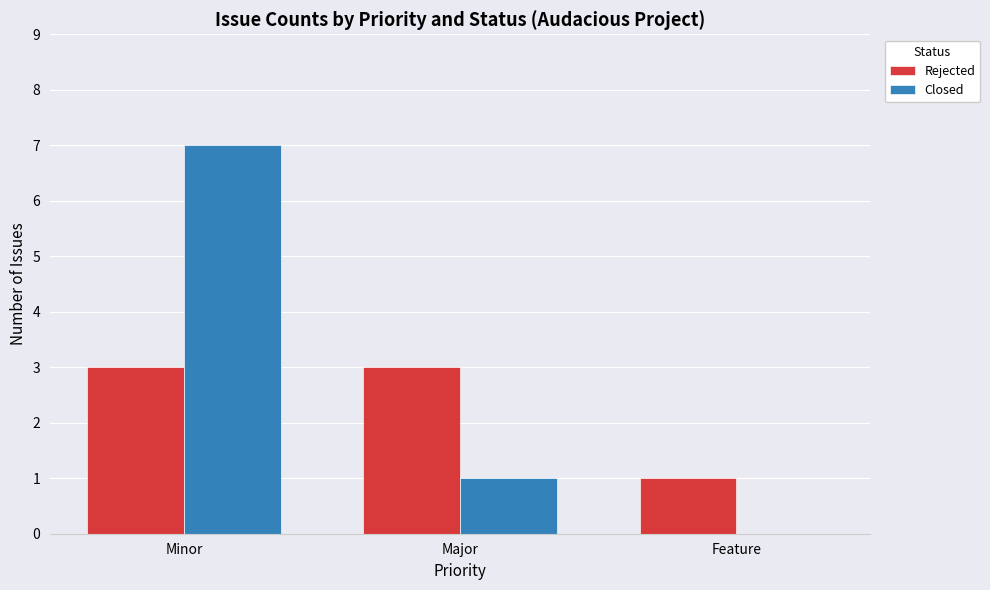

What is the total value across all series at Minor?

10